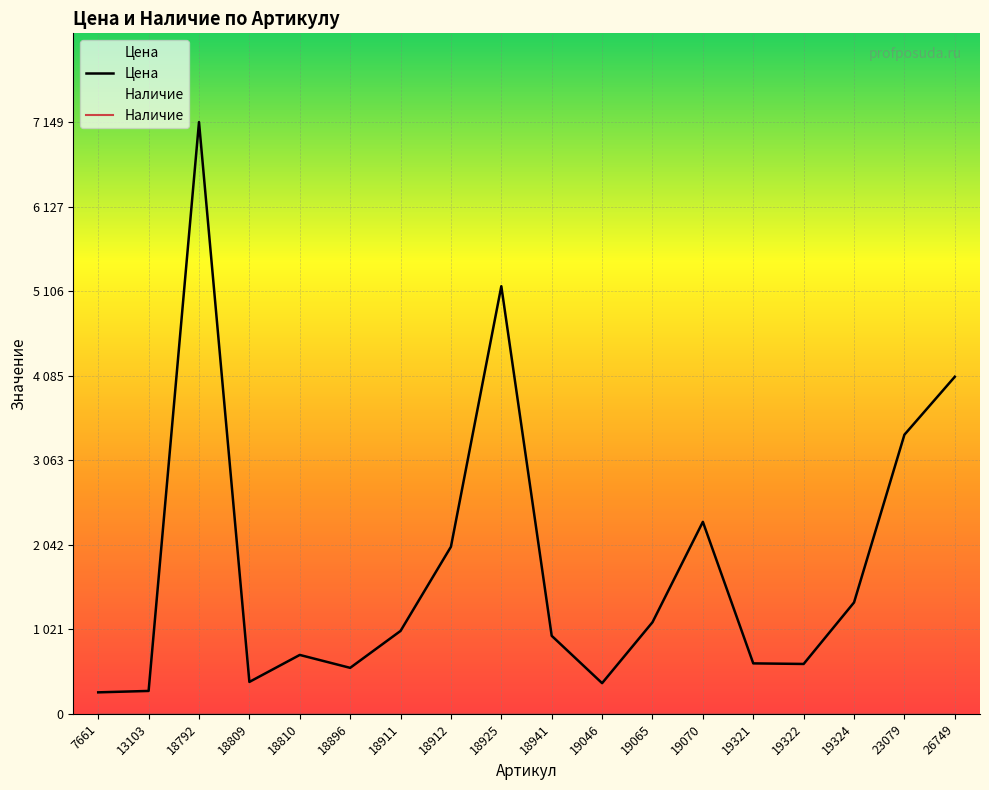

What is the greatest value displayed?

7149